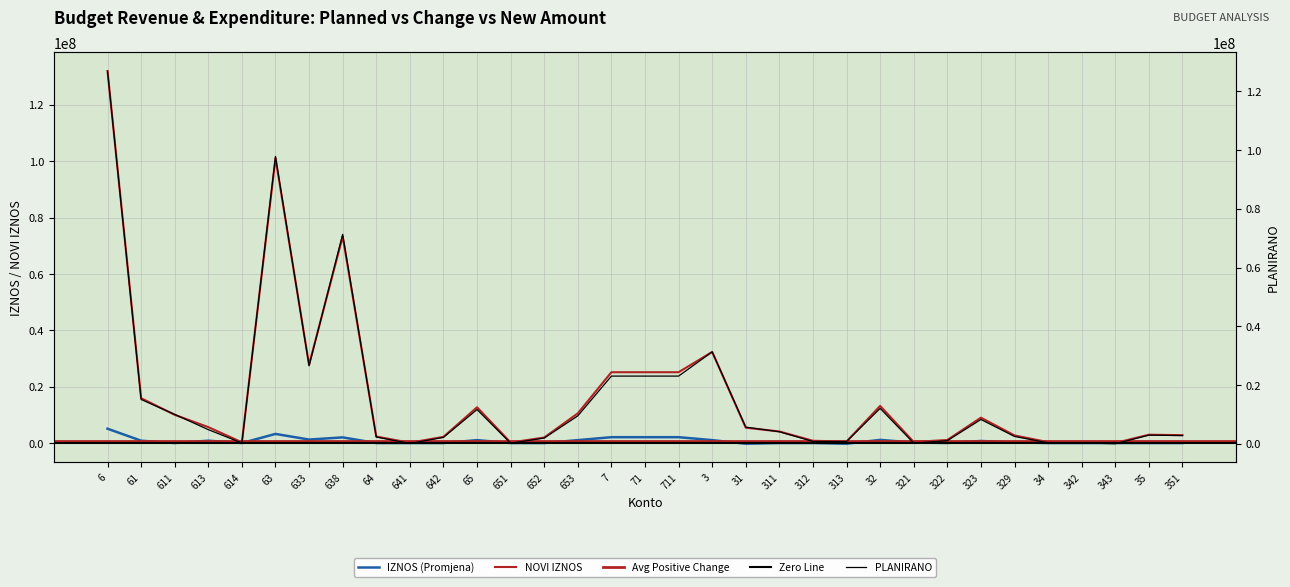

Does the chart display data point markers on the line(s)?

No